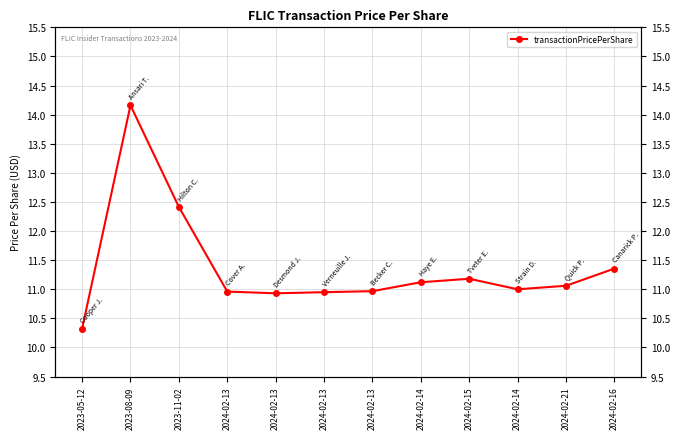

Which category has the lowest value across all series?

2023-05-12